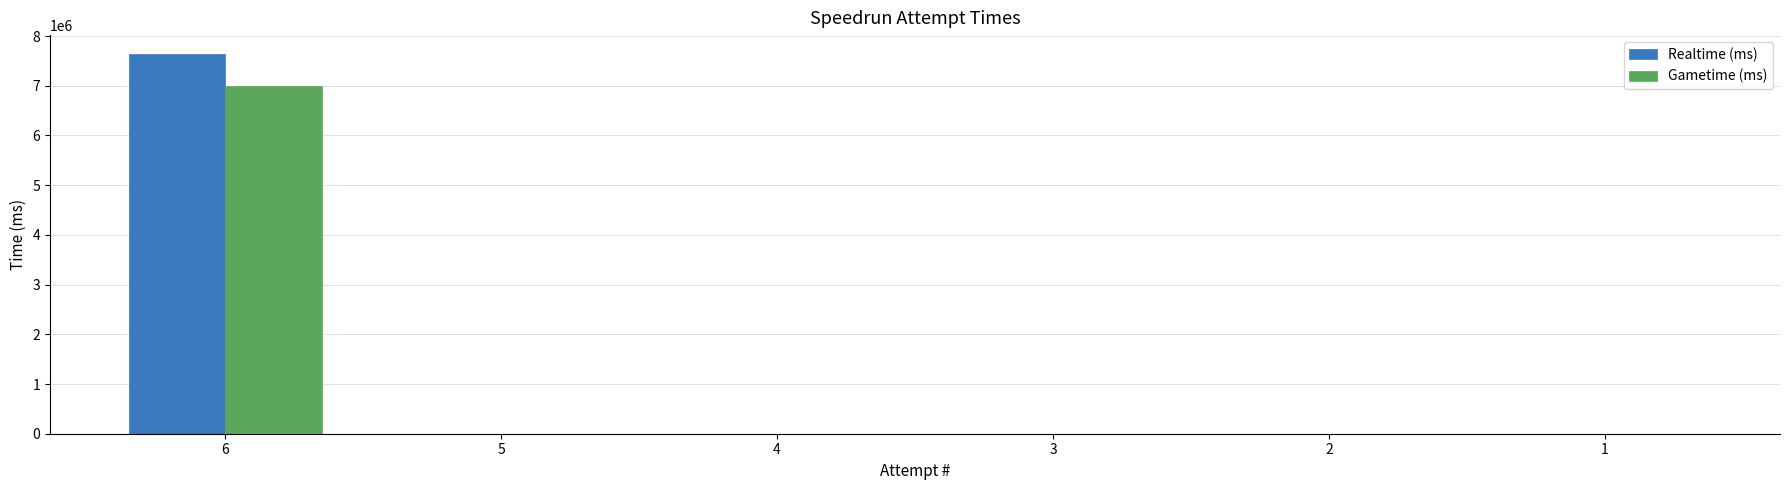

Which series changed the most between 6 and 2?

Realtime (ms)